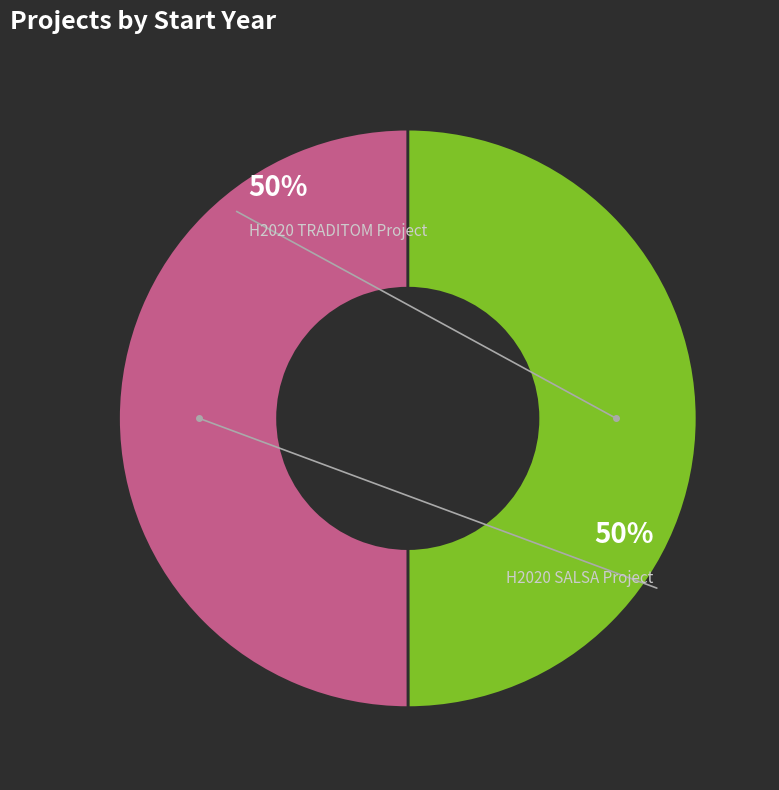

What is the ratio of the value at H2020 TRADITOM Project to the value at H2020 SALSA Project?

1.0